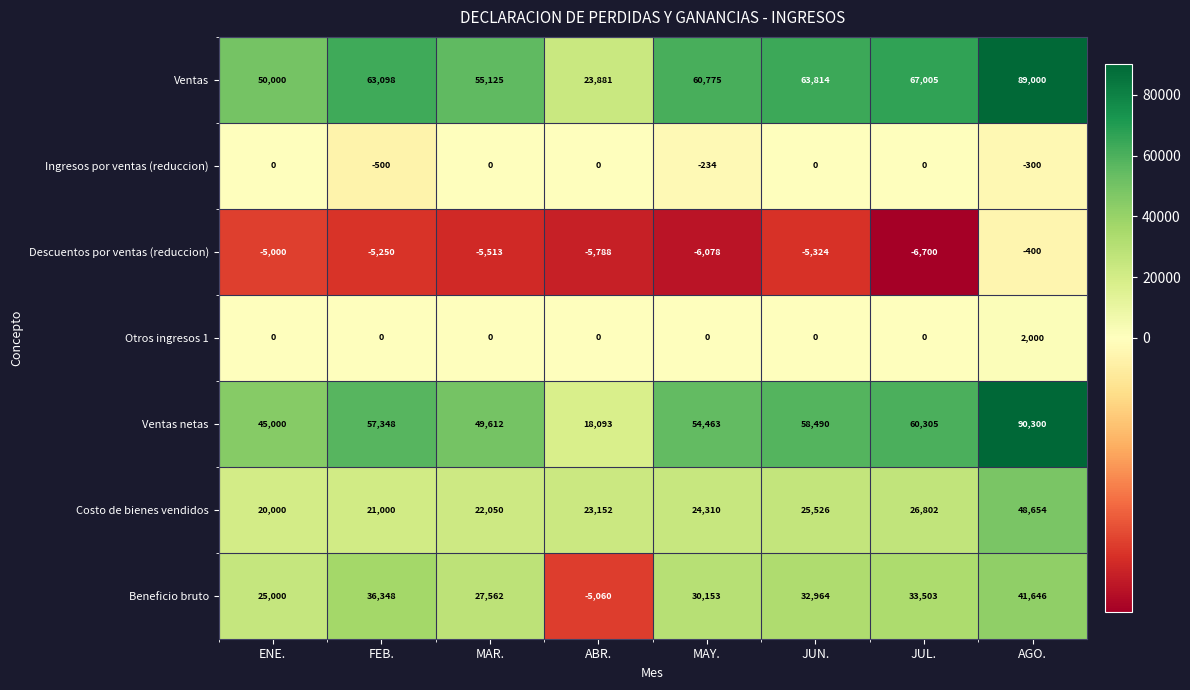

What is the sum of the Descuentos por ventas (reduccion) values at ABR. and JUN.?

-11112